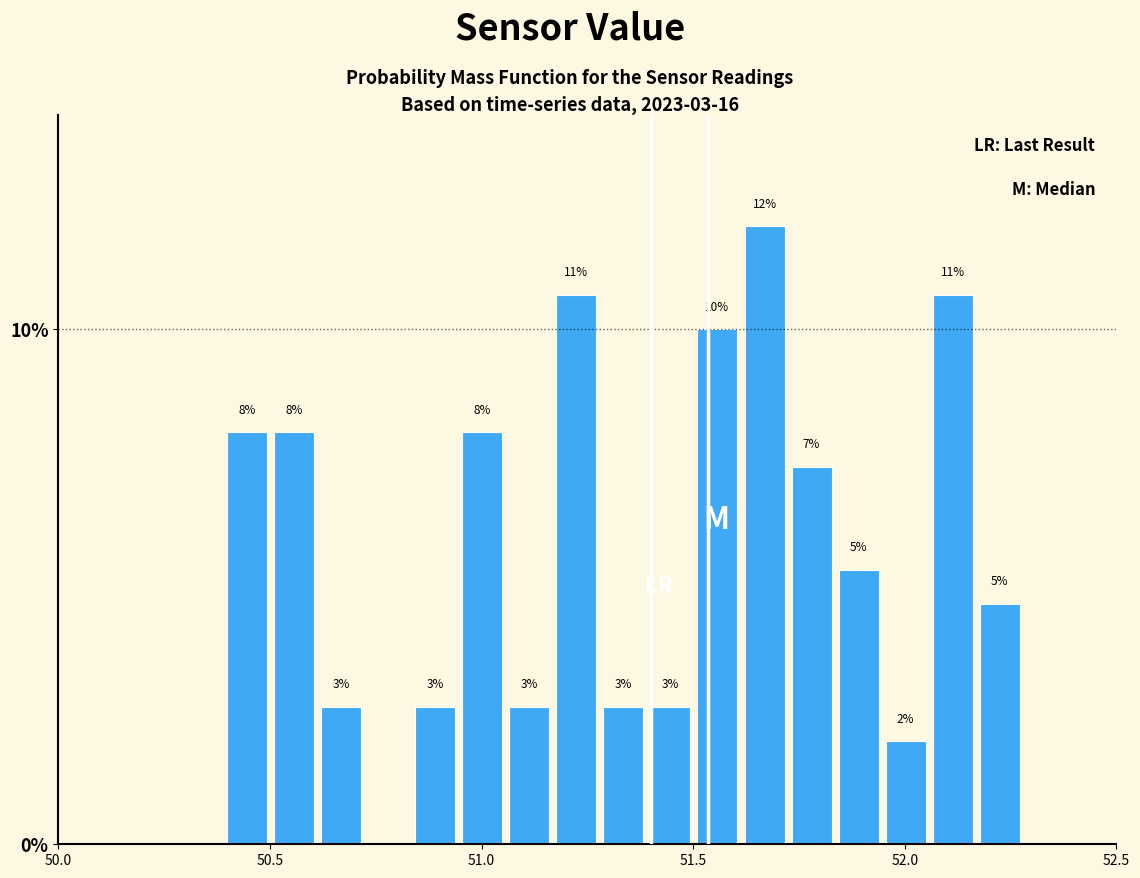

Around what value on the x-axis is the tallest bar? Give the approximate position of its centre, as read against the axis.

51.65